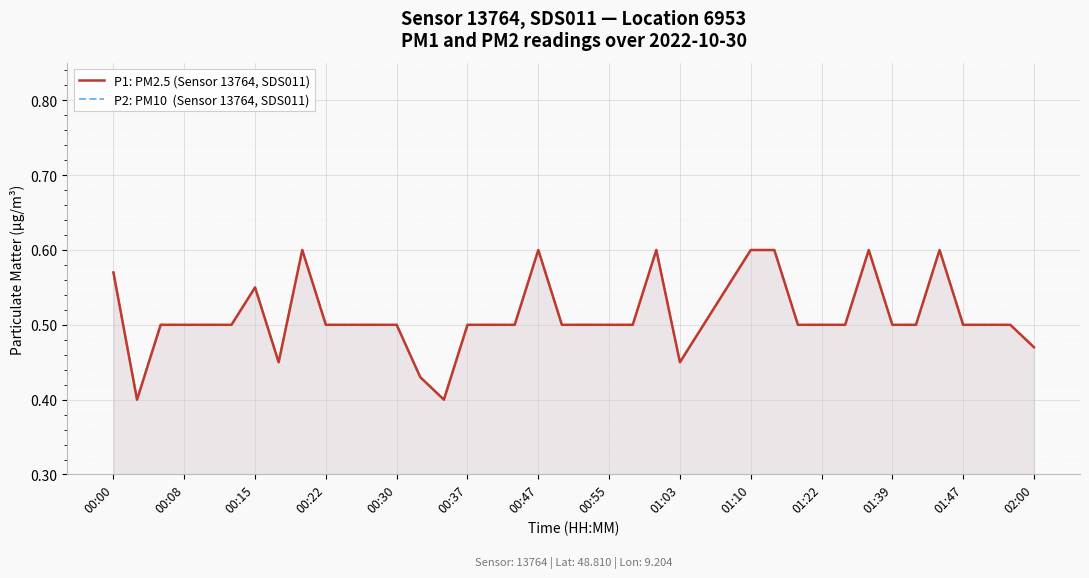

What is the difference between the second highest and minimum values in the P2: PM10  (Sensor 13764, SDS011) series?

0.2